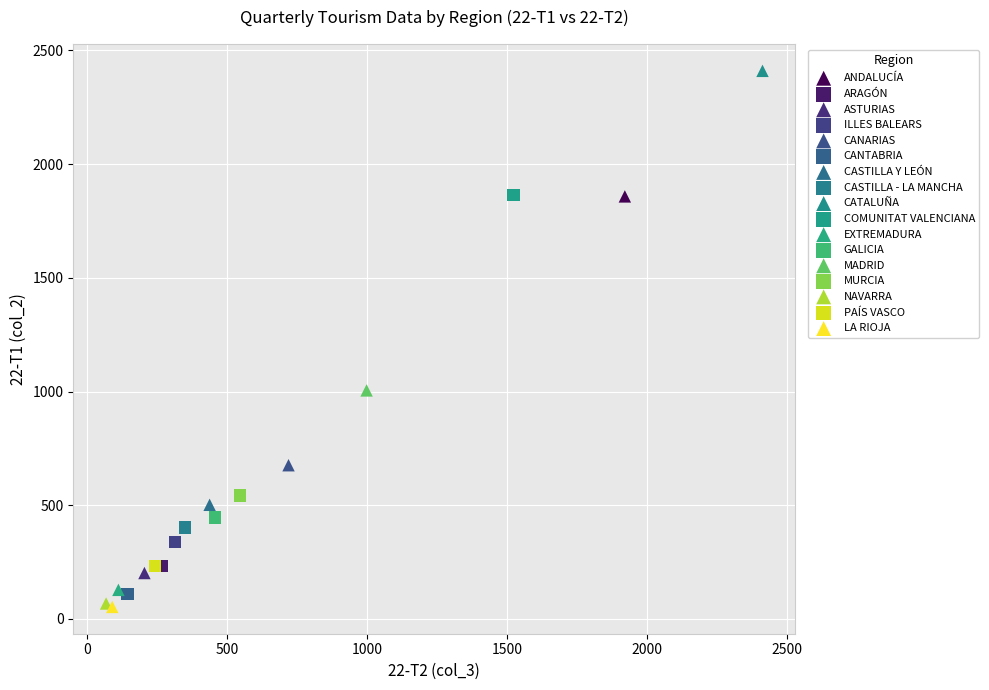

What are all the series names shown in the legend?

ANDALUCÍA, ARAGÓN, ASTURIAS, ILLES BALEARS, CANARIAS, CANTABRIA, CASTILLA Y LEÓN, CASTILLA - LA MANCHA, CATALUÑA, COMUNITAT VALENCIANA, EXTREMADURA, GALICIA, MADRID, MURCIA, NAVARRA, PAÍS VASCO, LA RIOJA